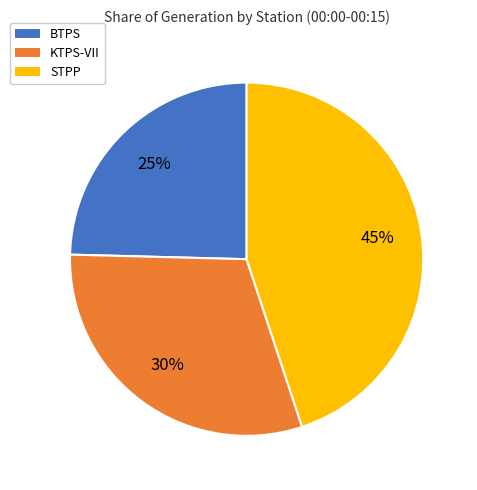

Combined, do STPP and BTPS account for over 50%?

Yes